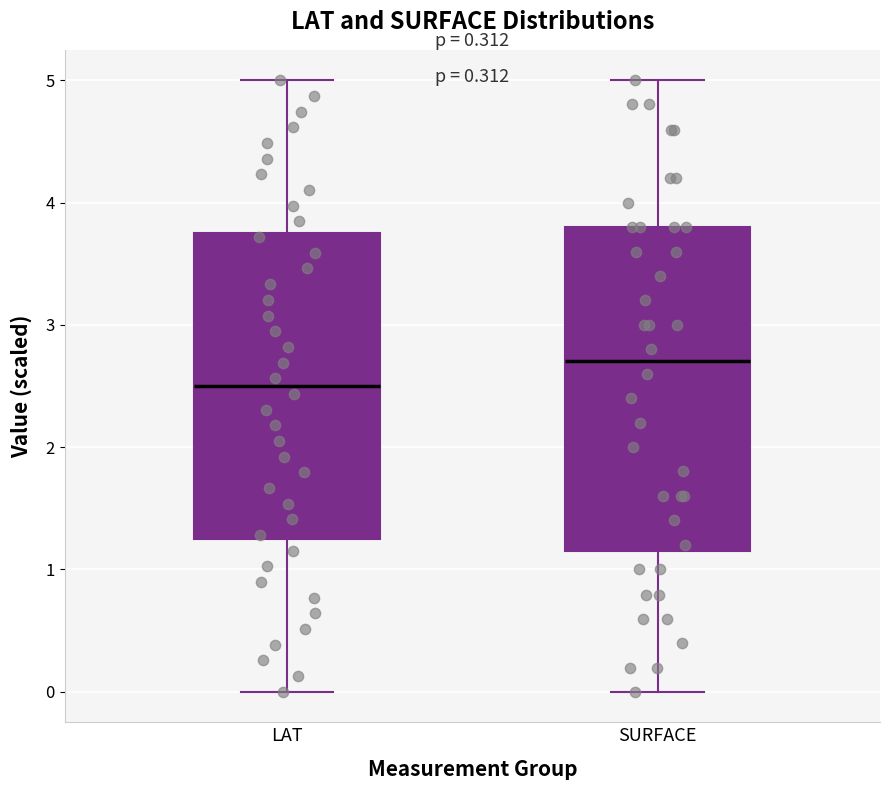

Reading left to right, transcribe this box plot: for each box, give where its median line is, the range the box spans, and where its two whiskers end, as read against the y-axis. The values are not printed on the chart, so give them approximately, as read against the axis.

LAT: median 2.5, box 1.2 to 3.7, whiskers 0.0 to 5.0
SURFACE: median 2.7, box 1.1 to 3.8, whiskers 0.0 to 5.0